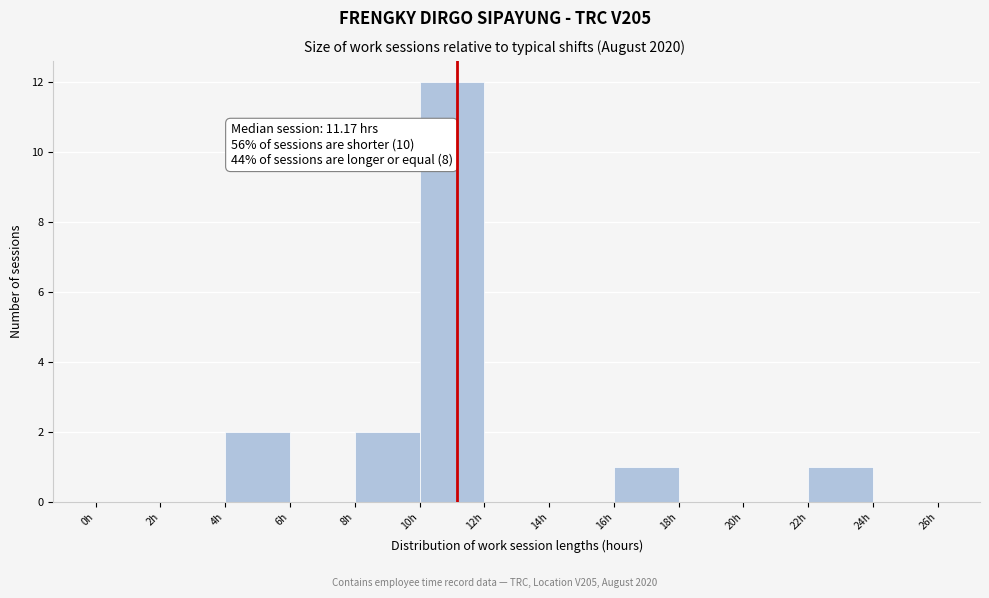

Which range on the x-axis has the tallest bar?

10 to 12